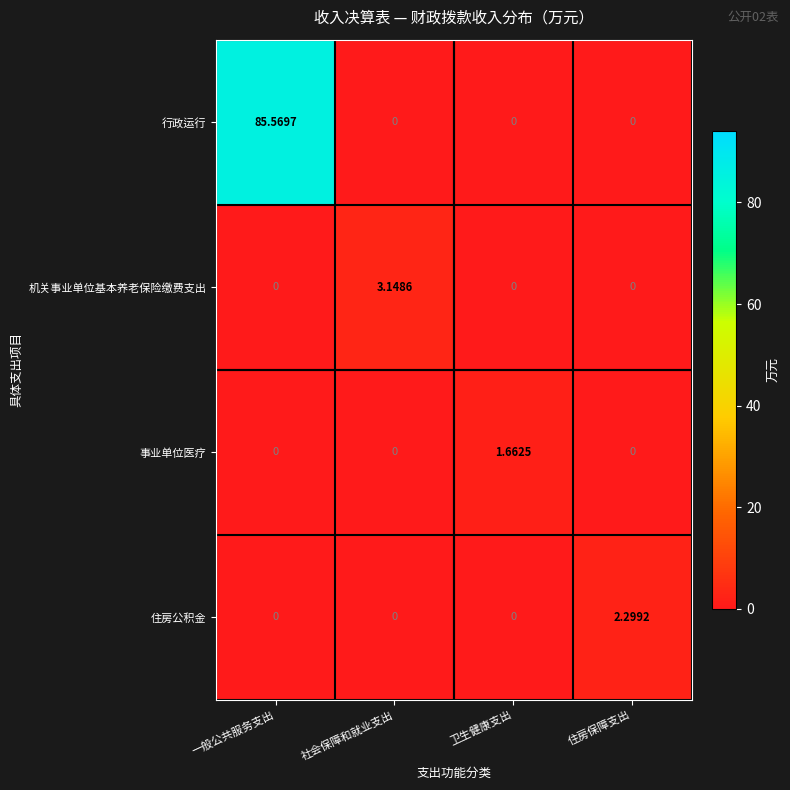

List the series in order of their peak value, highest first.

行政运行, 机关事业单位基本养老保险缴费支出, 住房公积金, 事业单位医疗